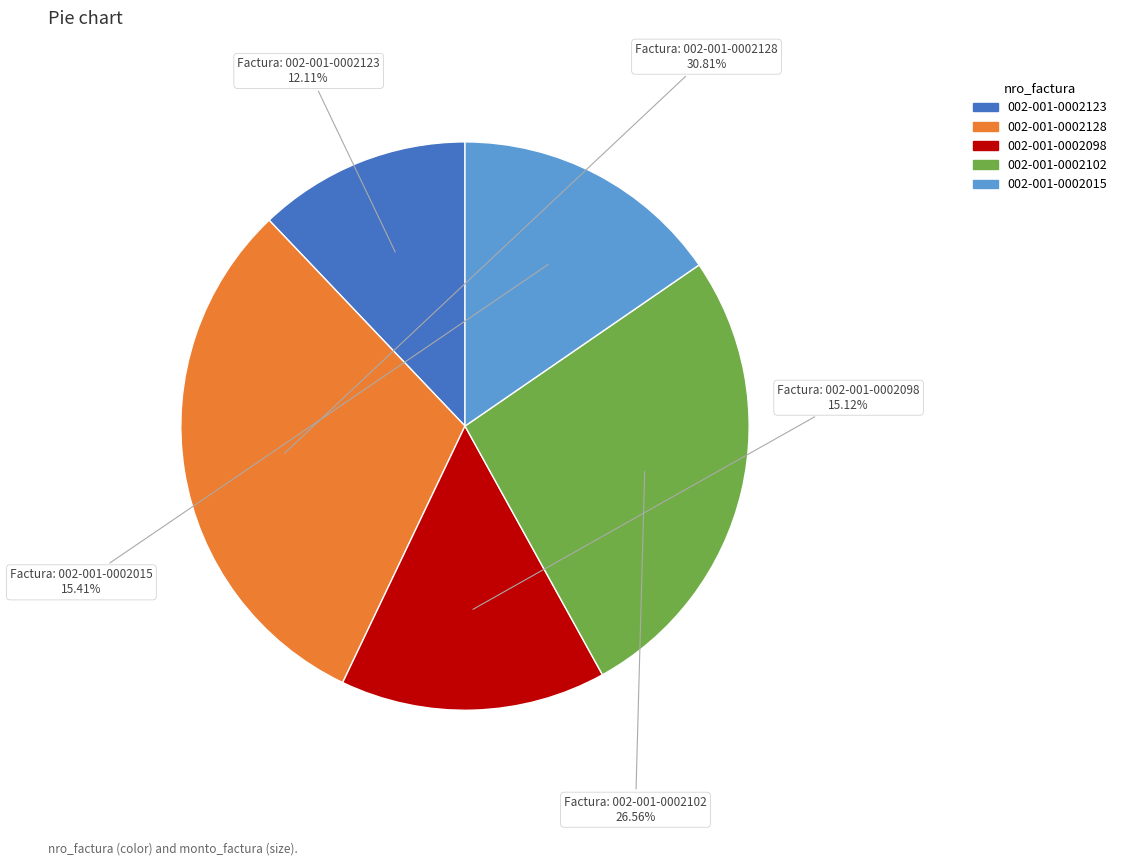

True or false: 002-001-0002015 accounts for 15% of the total.

True